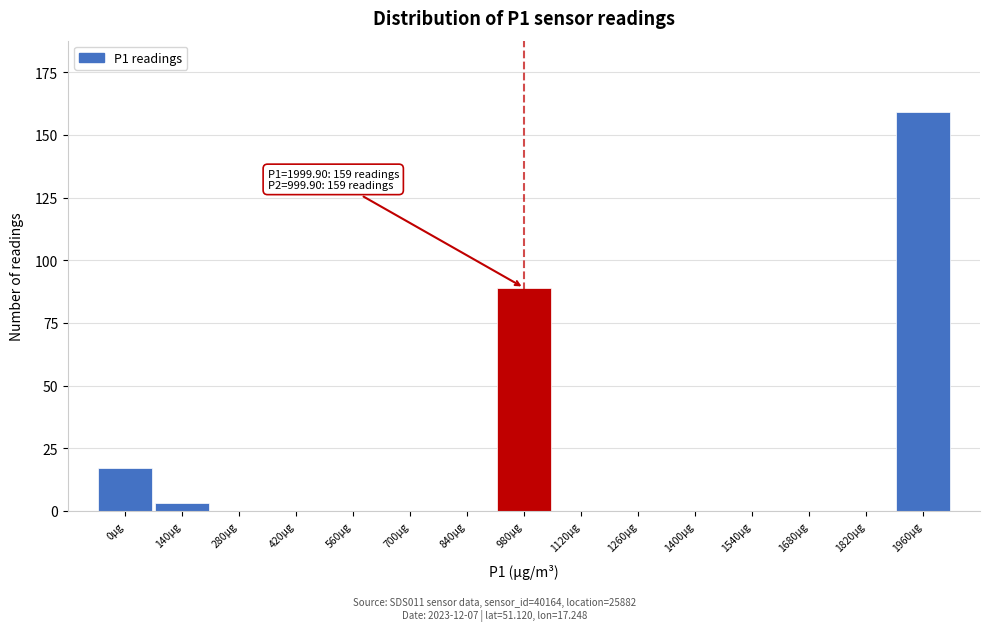

Reading left to right, what are all the values shown in this chart?

0µg=17	140µg=3	280µg=0	420µg=0	560µg=0	700µg=0	840µg=0	980µg=89	1120µg=0	1260µg=0	1400µg=0	1540µg=0	1680µg=0	1820µg=0	1960µg=159